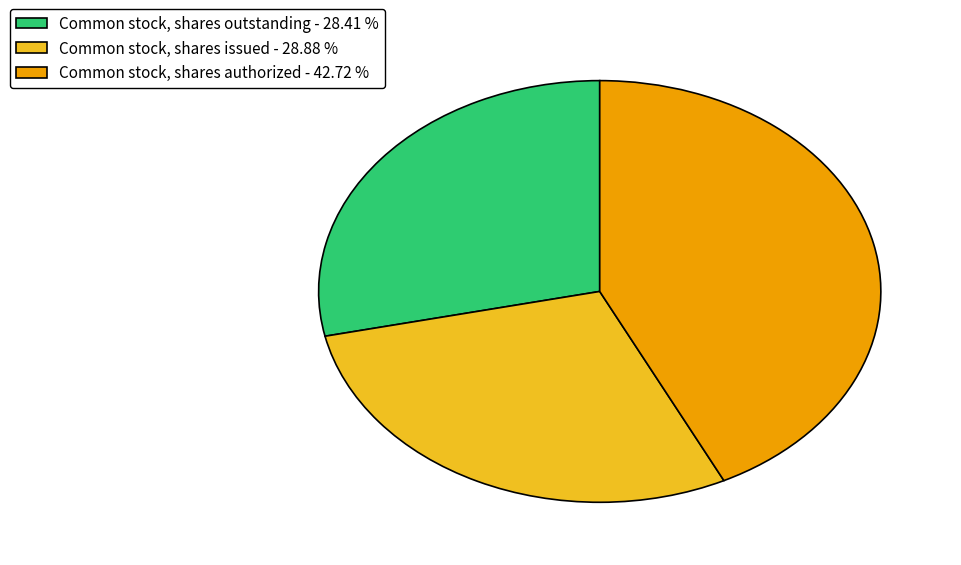

Rank the categories by value from lowest to highest.

Common stock, shares outstanding, Common stock, shares issued, Common stock, shares authorized